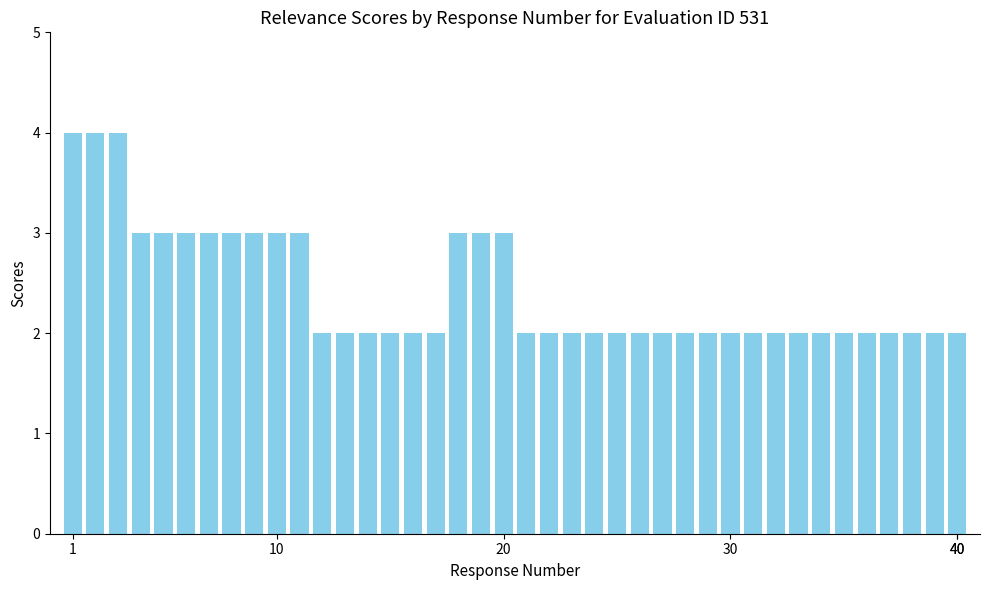

What is the value of the 6th bar from the left?

3